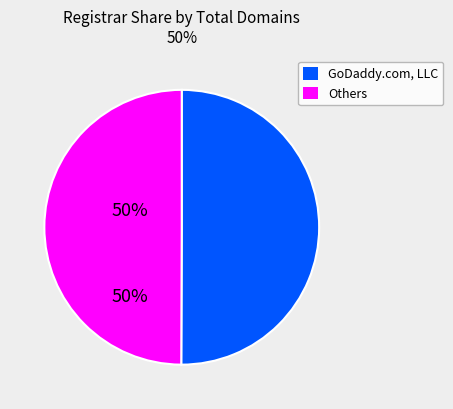

Is it true that GoDaddy.com, LLC is 50% of the pie?

True